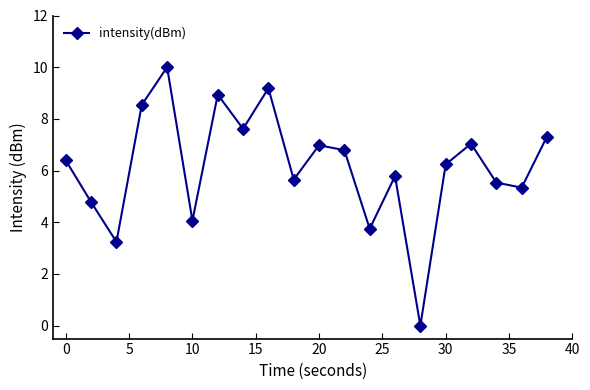

What is the sum of all values?

123.2